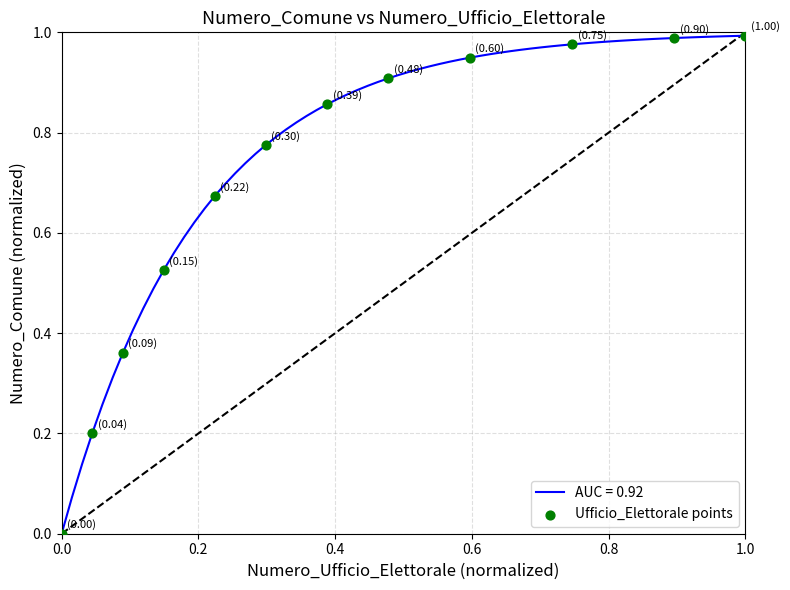

How many lines are shown in the chart?

1